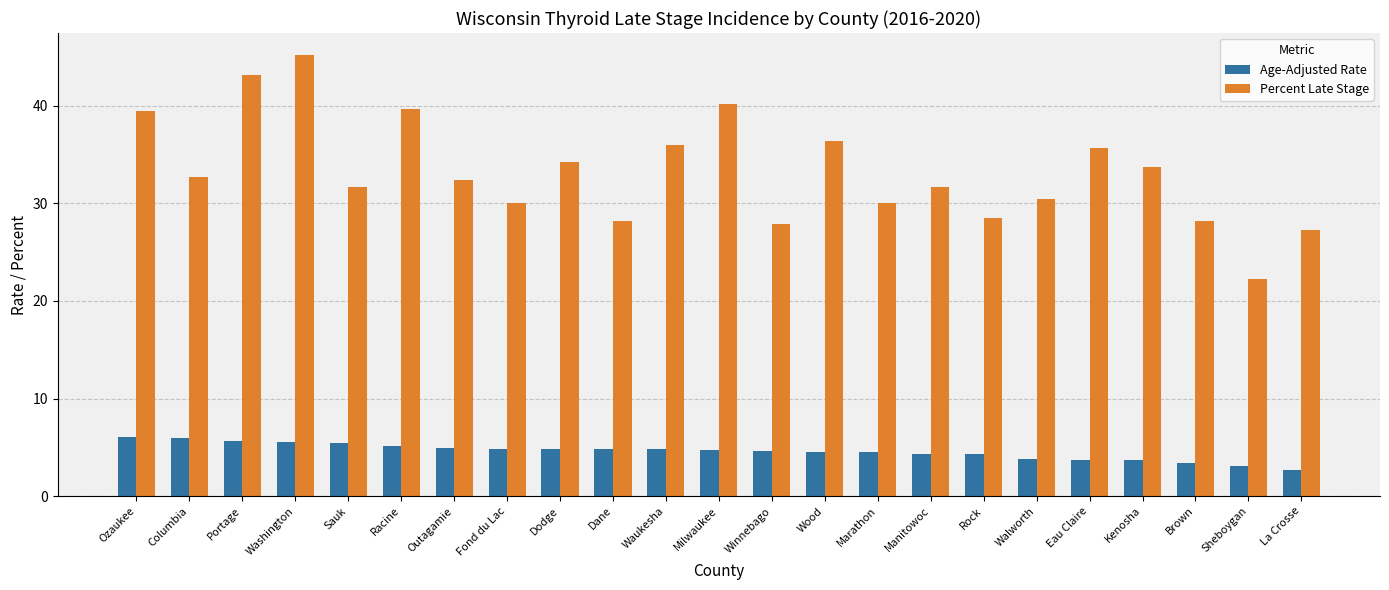

What is the difference between the maximum and second lowest values in the Age-Adjusted Rate series?

3.0